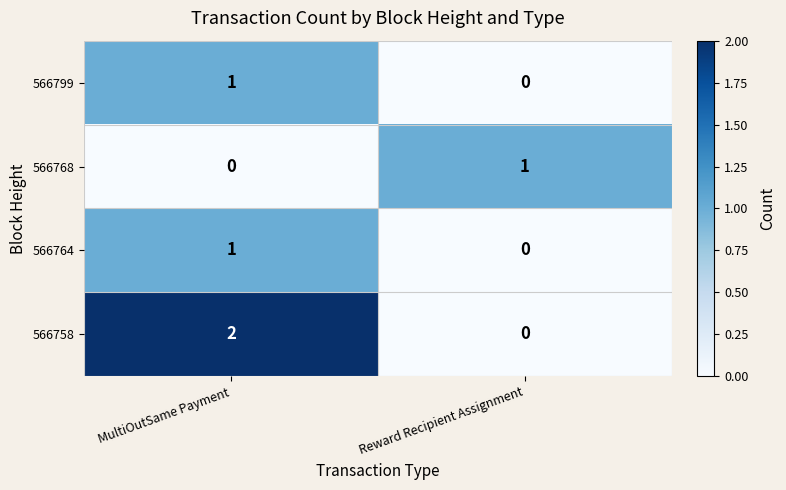

At which label is 566764 closest to 0?

Reward Recipient Assignment